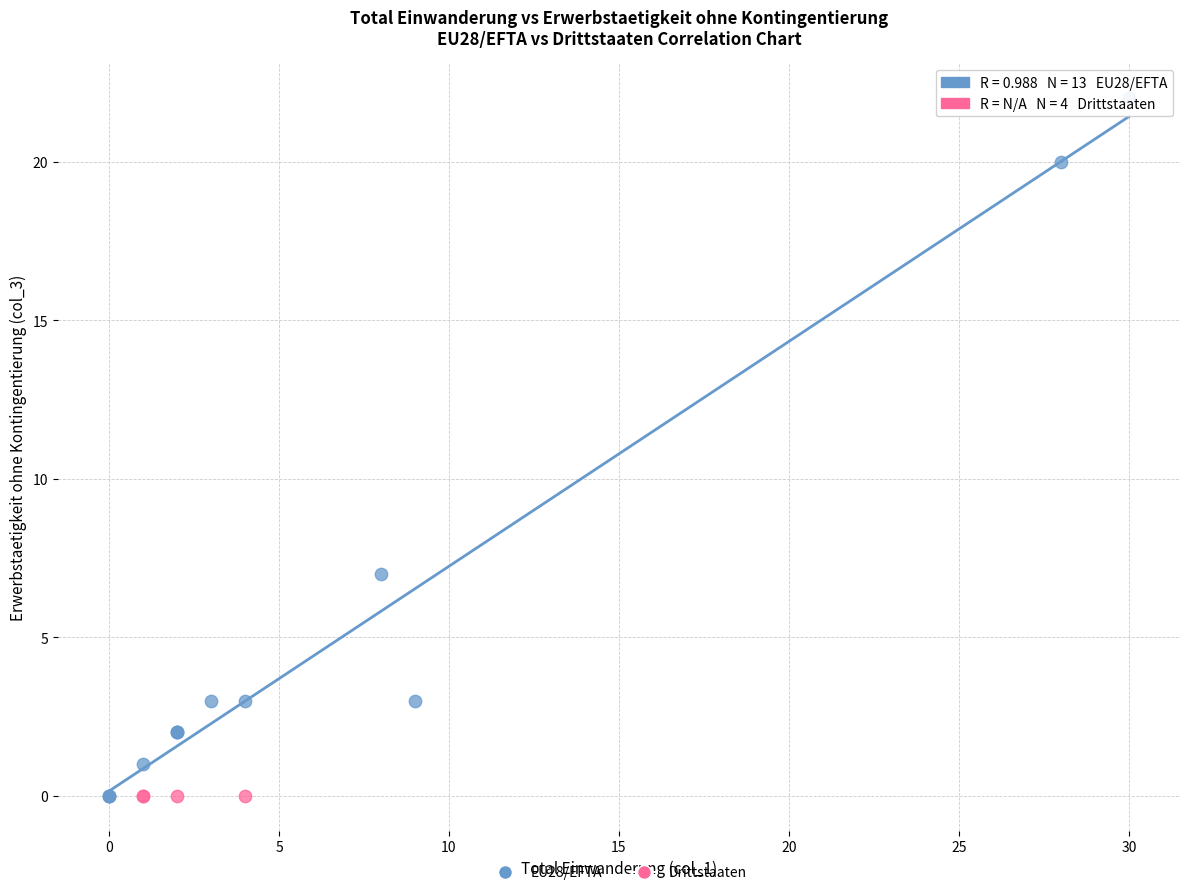

Which series reaches the maximum Y coordinate?

EU28/EFTA